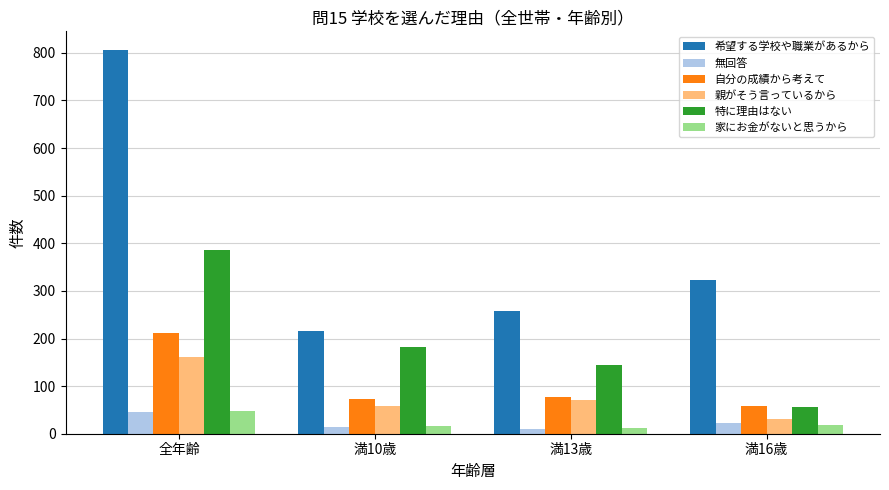

What is the sum of all 親がそう言っているから values?

322